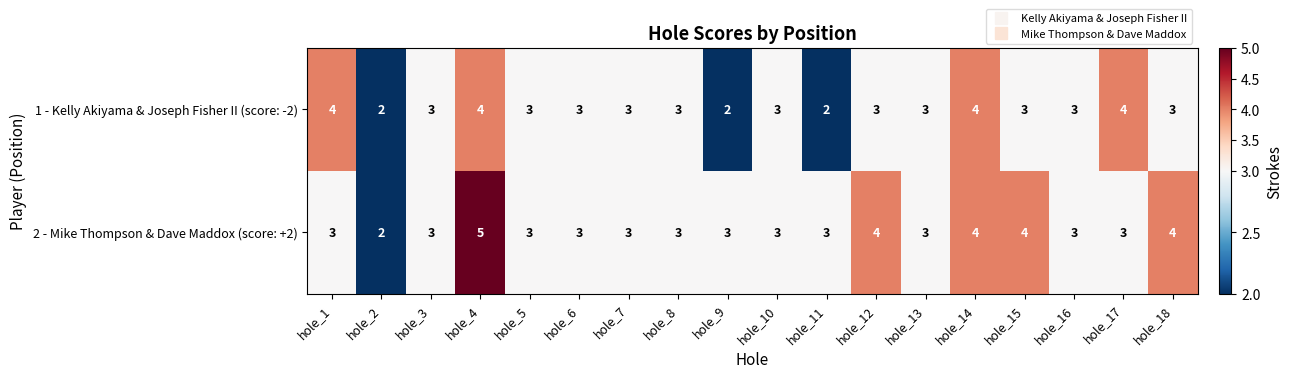

At which label does 1 - Kelly Akiyama & Joseph Fisher II (score: -2) first exceed 3?

hole_1